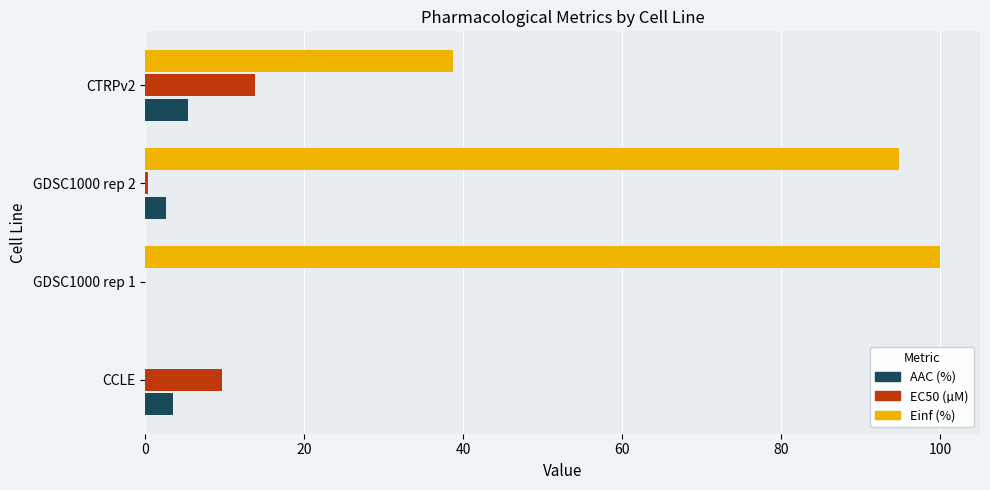

The value of EC50 (µM) at CTRPv2 is 13.8. True or false?

True